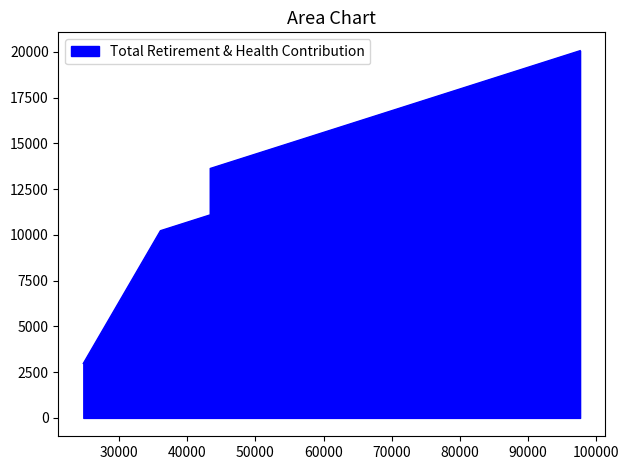

How many lines are shown in the chart?

1